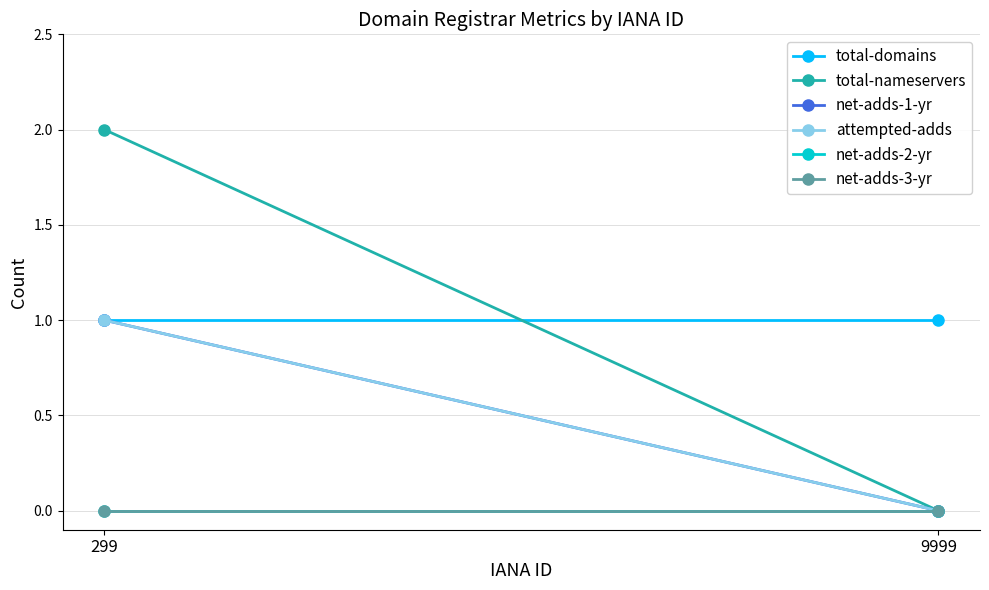

Count the number of data series in this chart.

6